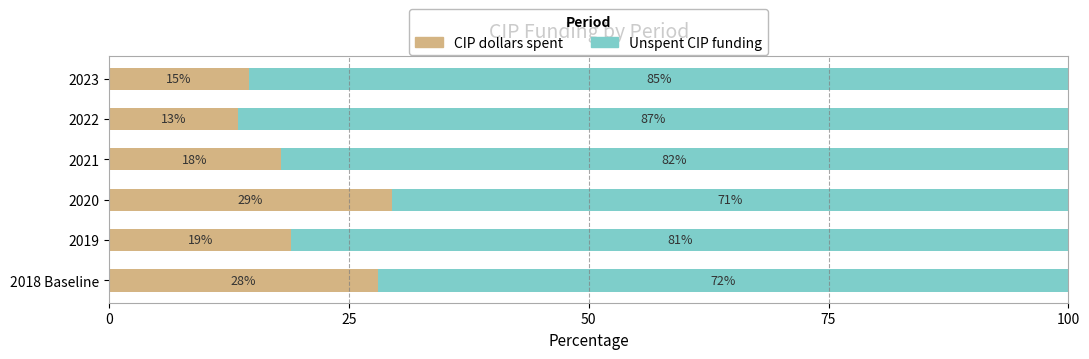

At which label does CIP dollars spent reach its minimum?

2022